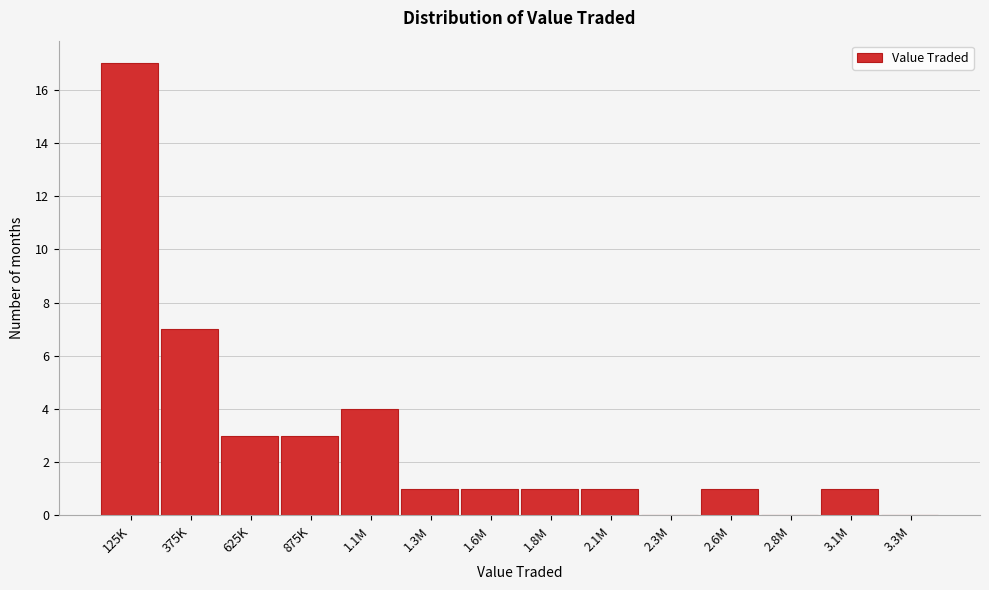

Reading left to right, extract all data points from this chart.

125K=17	375K=7	625K=3	875K=3	1.1M=4	1.3M=1	1.6M=1	1.8M=1	2.1M=1	2.3M=0	2.6M=1	2.8M=0	3.1M=1	3.3M=0